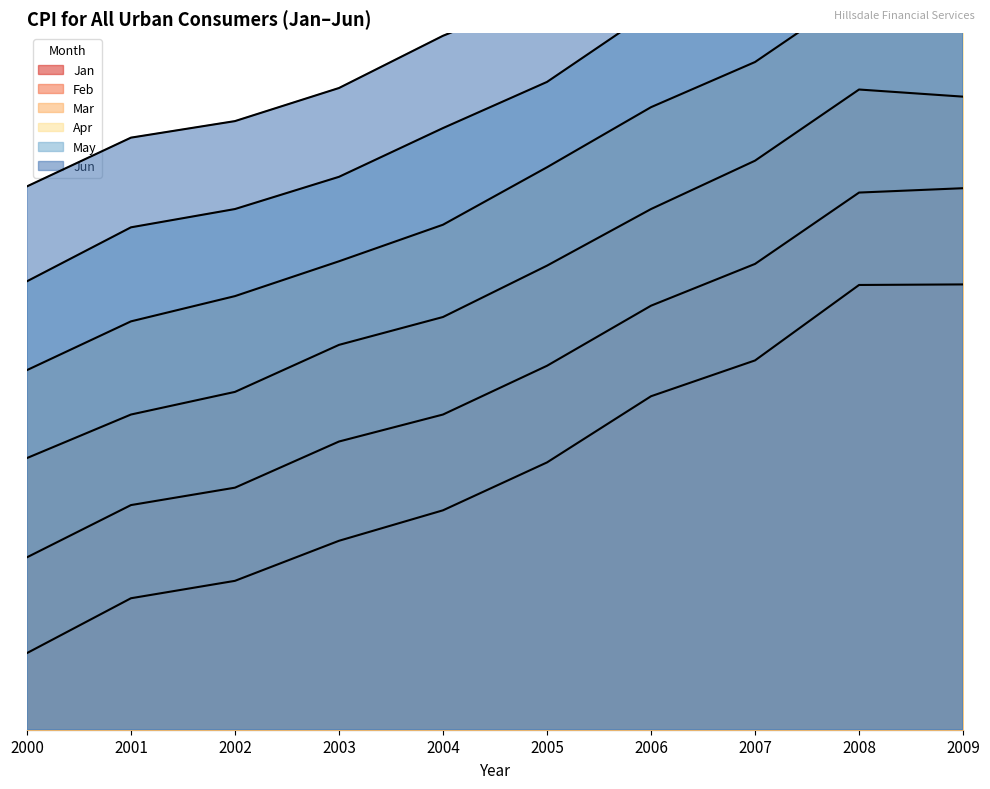

At how many categories does at least one series exceed 12?

5